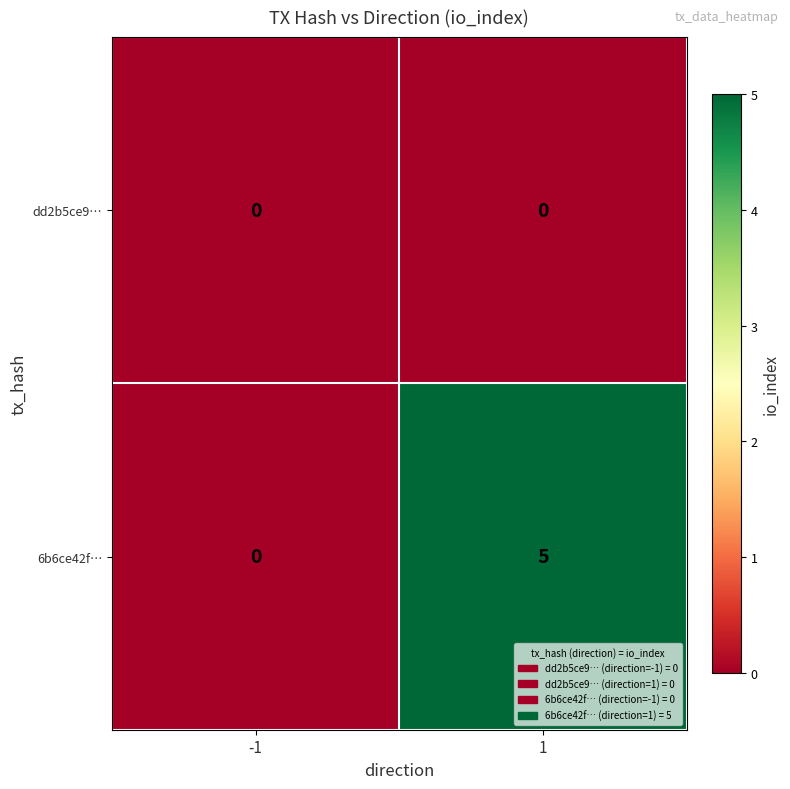

Rank the series by their maximum value, from lowest to highest.

dd2b5ce9…, 6b6ce42f…